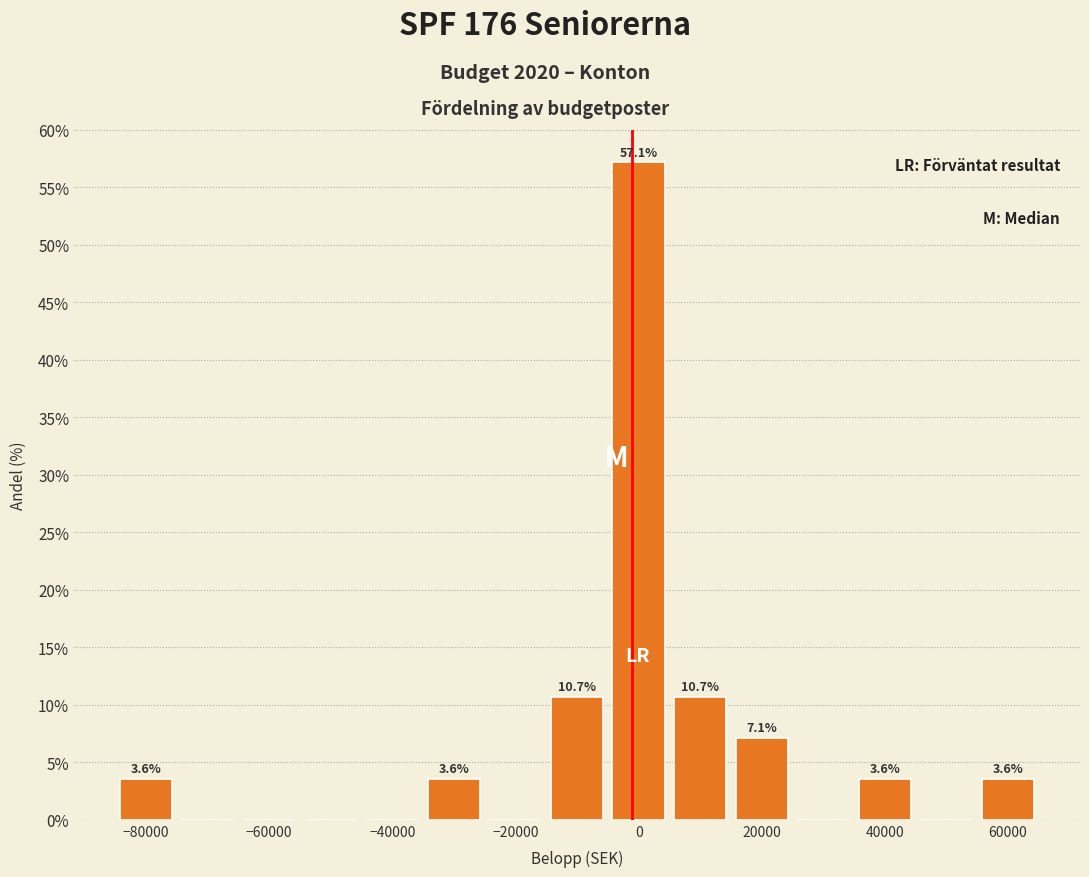

Over which range of the x-axis is the bar tallest?

-5000 to 5000